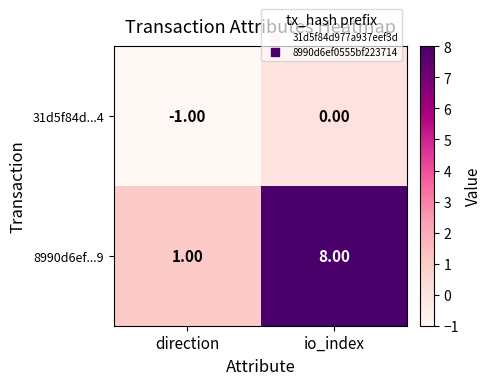

Which series changed the most between direction and io_index?

8990d6ef...9